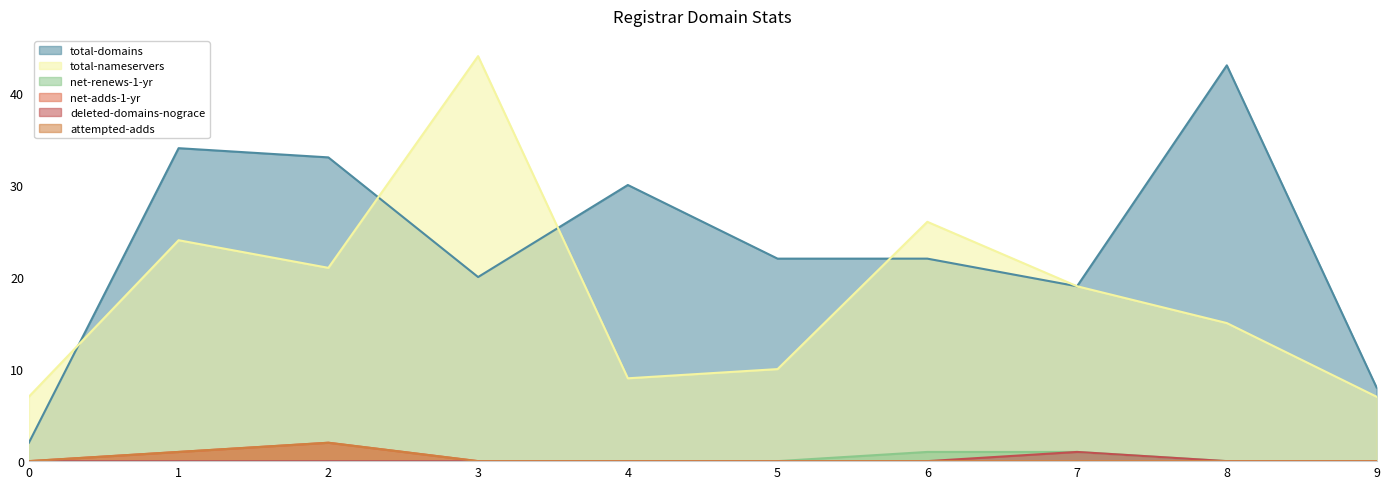

Does the chart display data point markers on the line(s)?

No